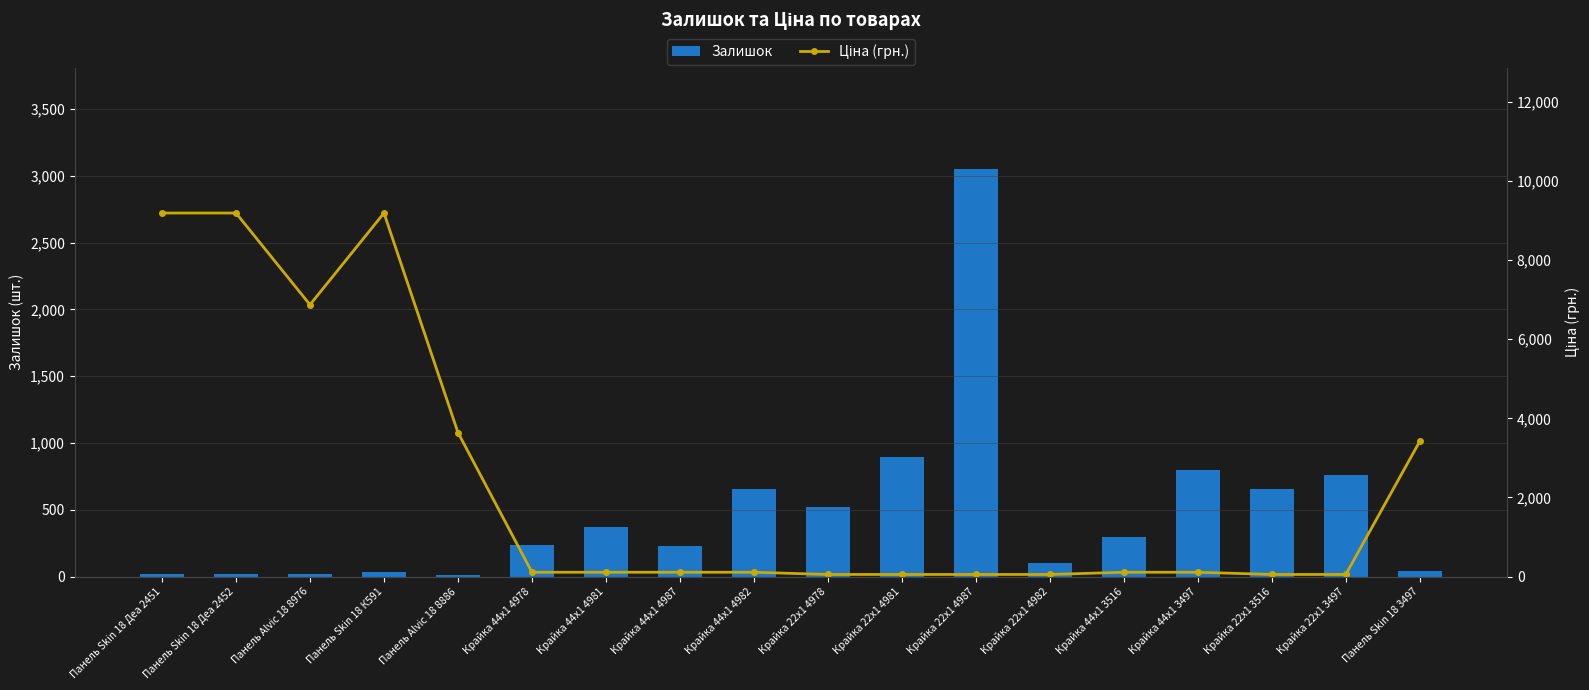

What are all the series names shown in the legend?

Залишок, Ціна (грн.)